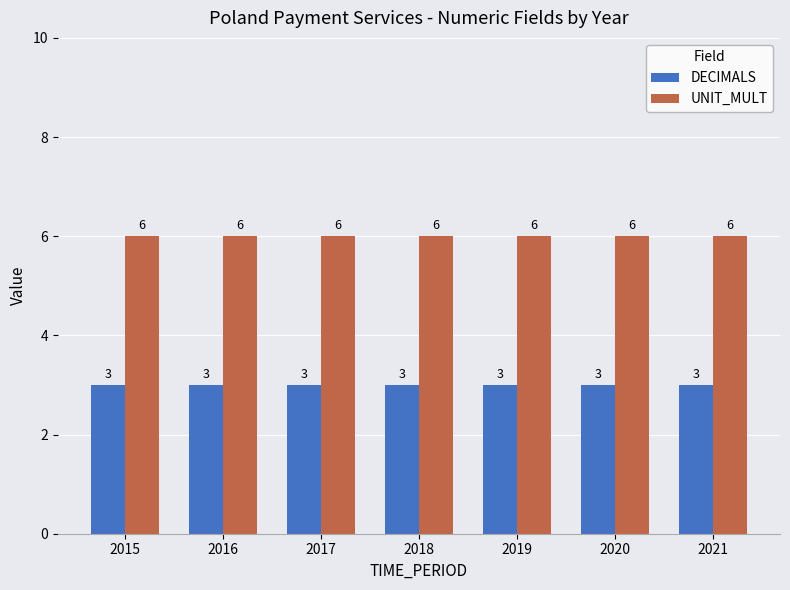

What is the sum of all DECIMALS values?

21